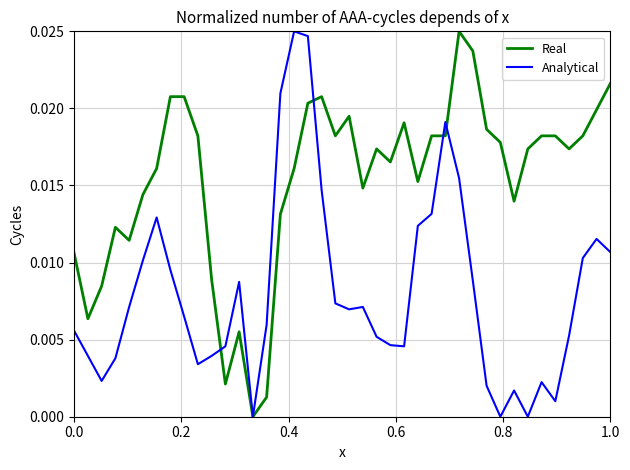

Which series has the largest total across all categories?

Real